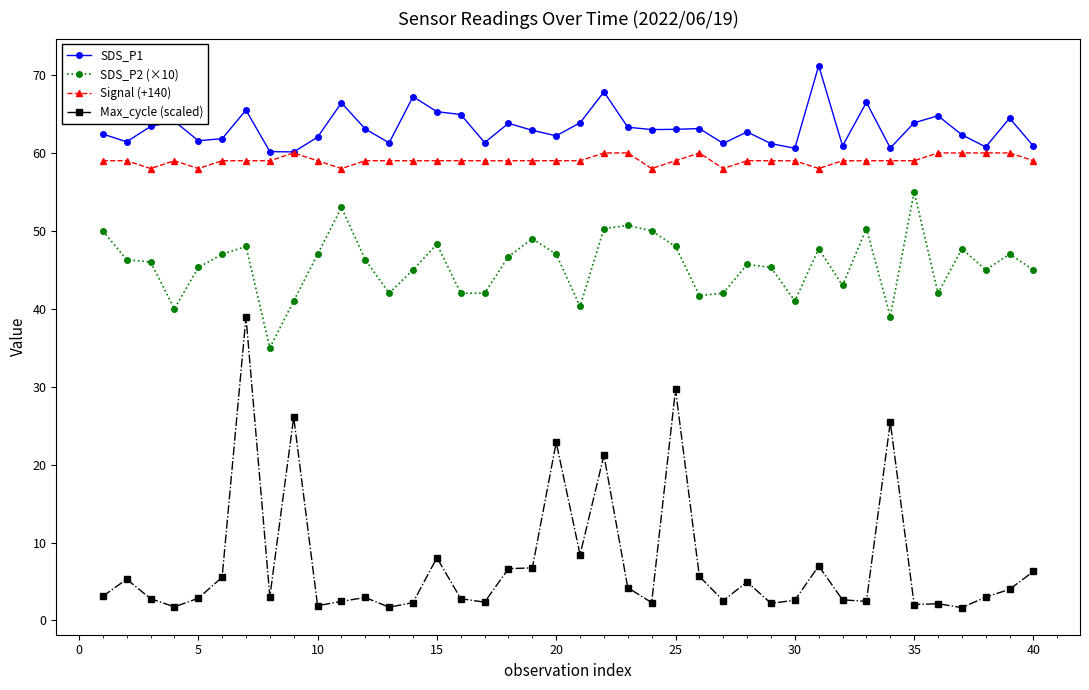

How many distinct data groups are displayed?

4